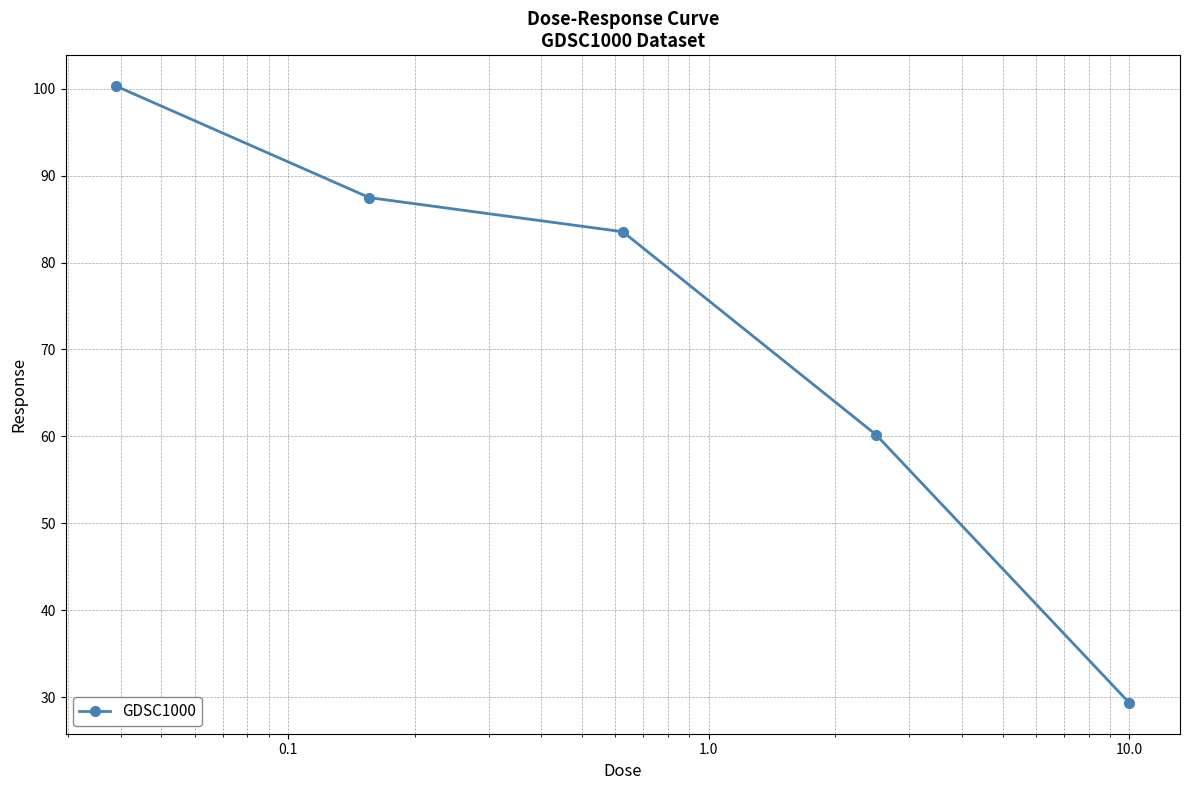

Reading right to left, extract all data points from this chart.

29.3	60.2	83.5	87.5	100.3